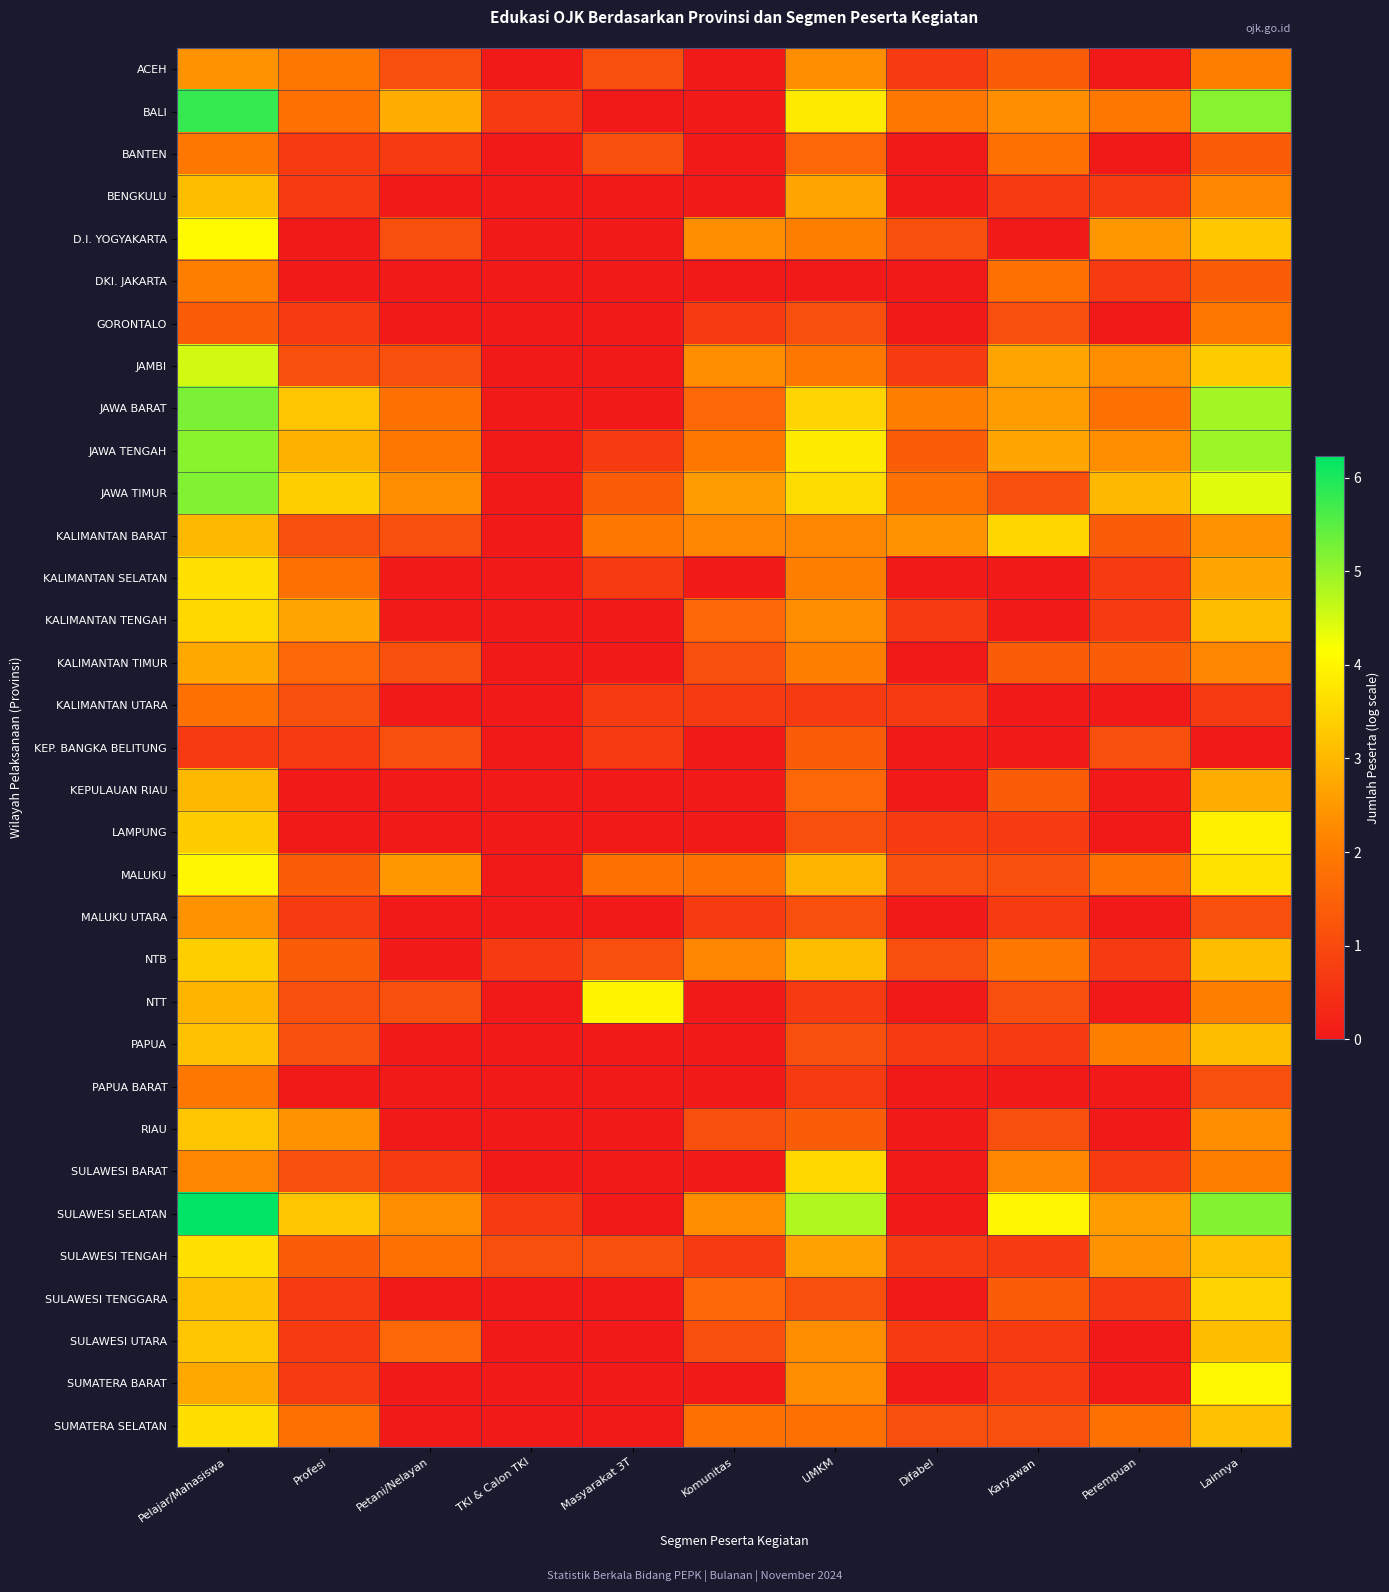

Between Masyarakat 3T and TKI & Calon TKI, which is larger?

Masyarakat 3T